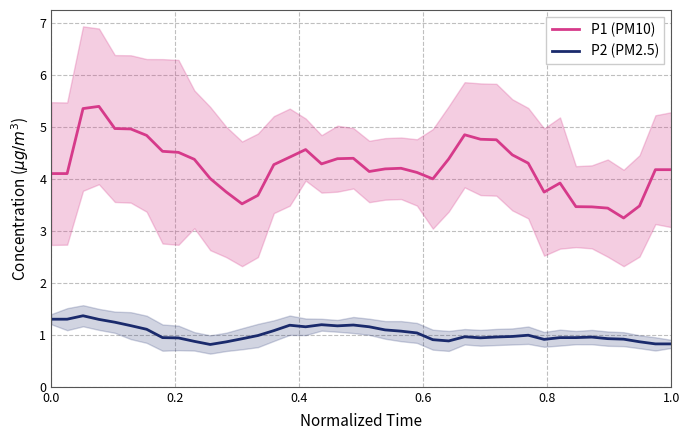

True or false: P1 (PM10) and P2 (PM2.5) intersect in this chart.

False